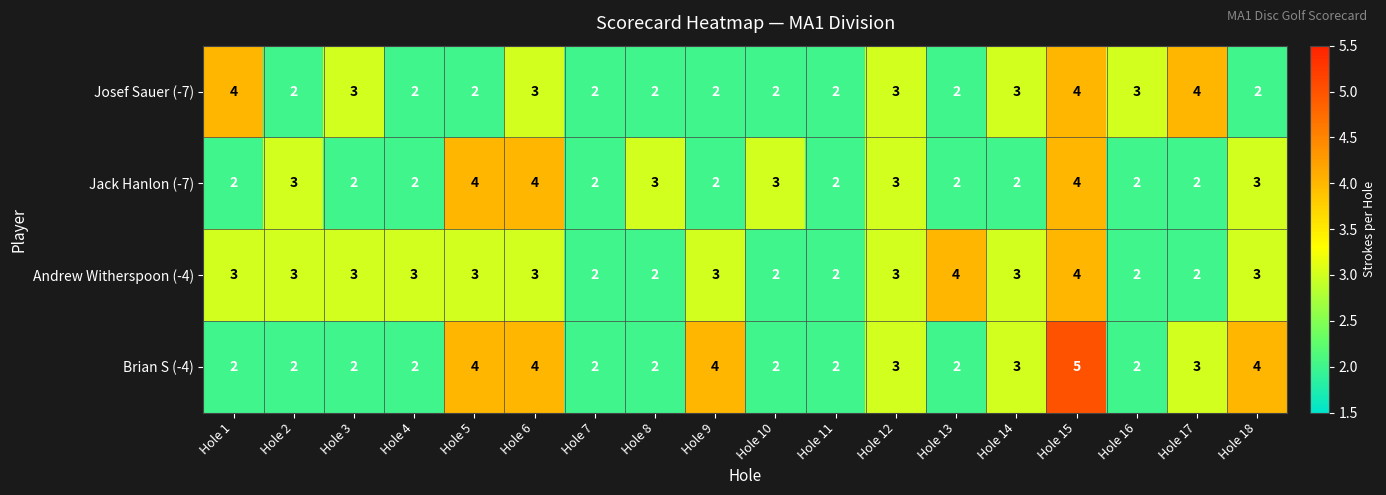

What is the average value of the Brian S (-4) series?

3